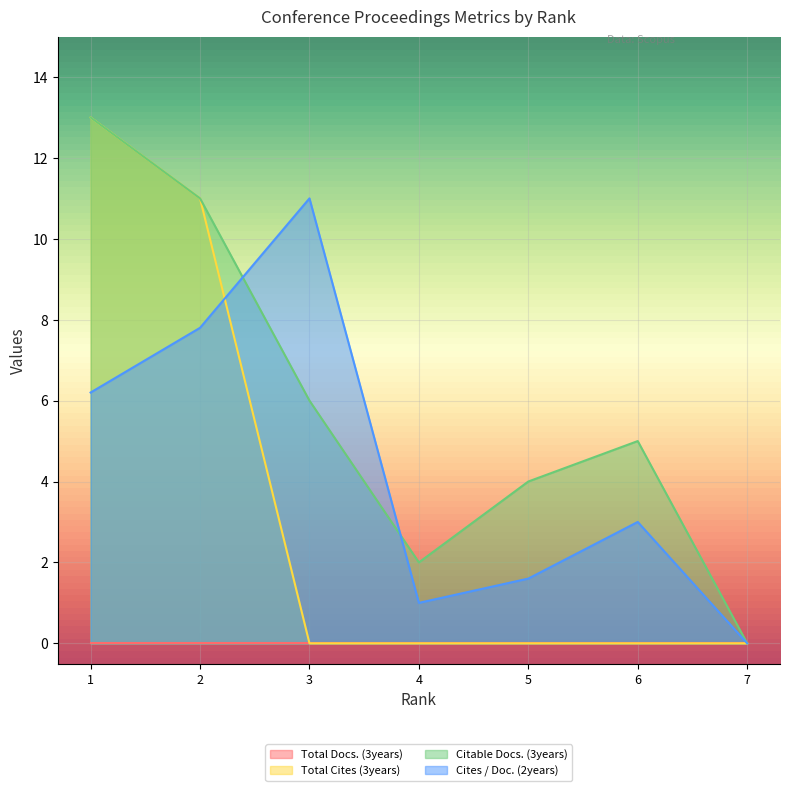

How many values in the Total Cites (3years) series exceed 0?

2